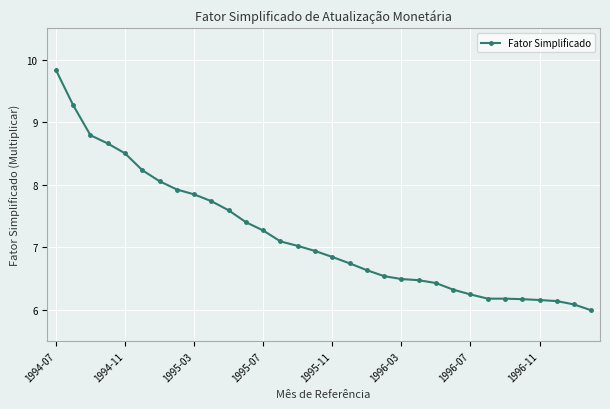

What is the minimum value shown in the chart?

6.0